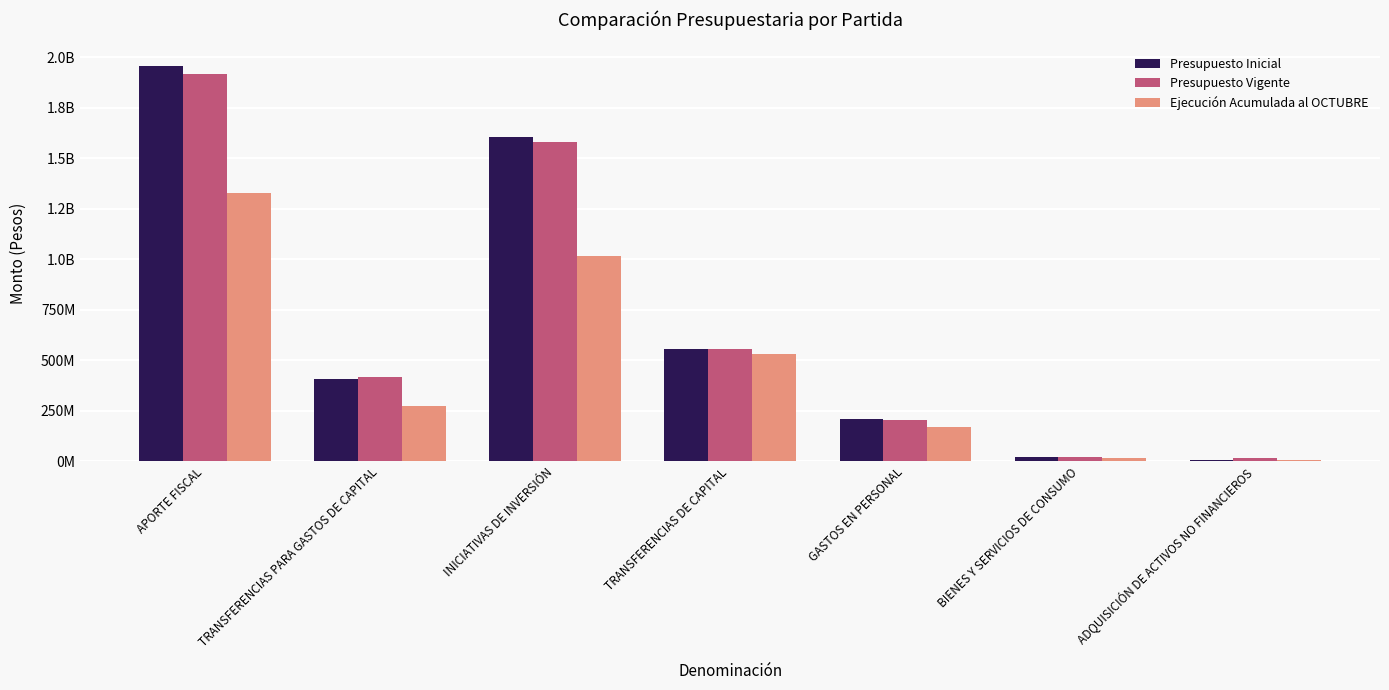

Are the bars horizontal?

No